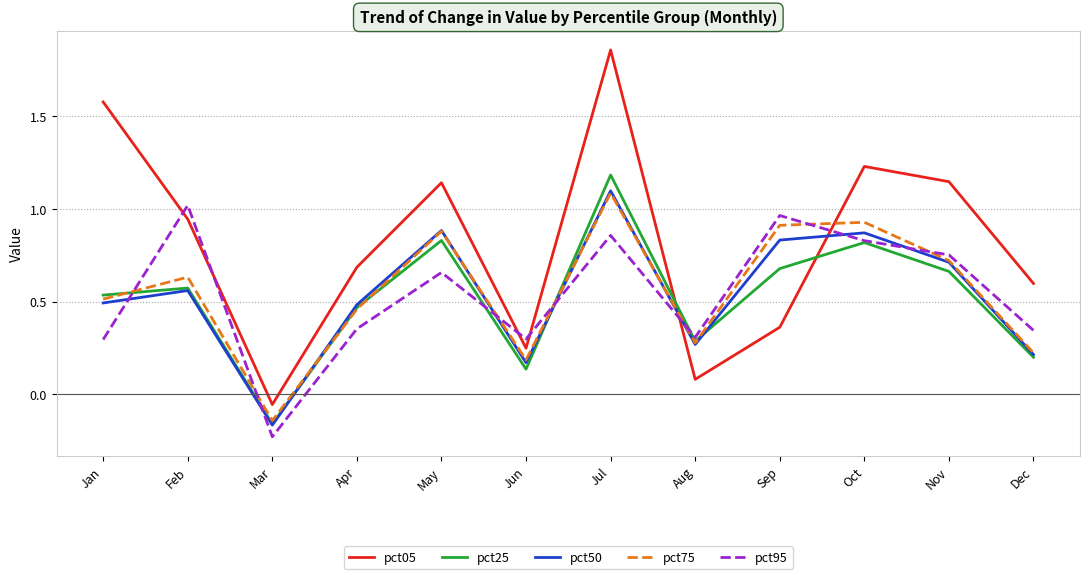

Which series ends up on top after the final intersection of pct25 and pct75?

pct75